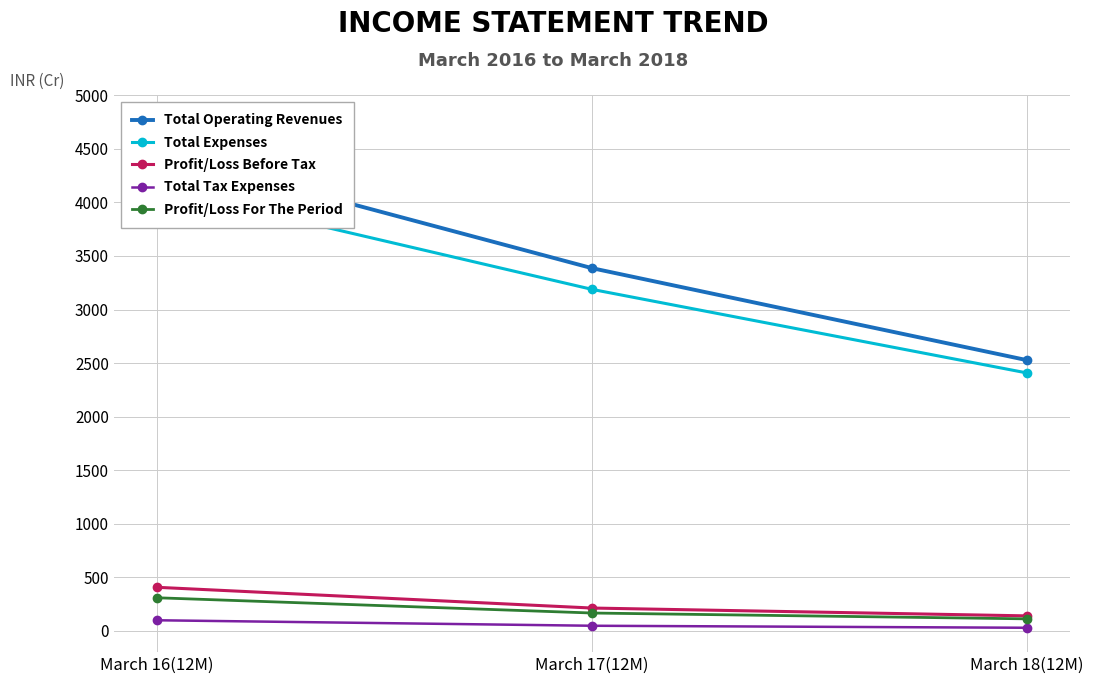

Is it true that Total Tax Expenses equals 97.7 at March 16(12M)?

True